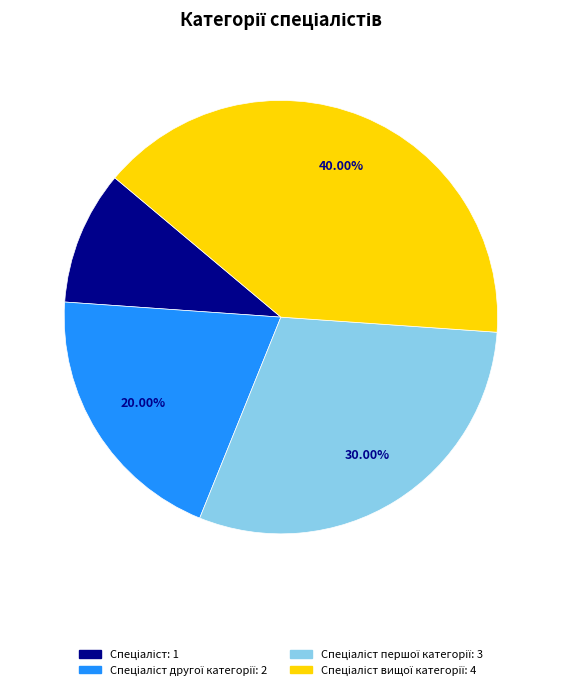

Is there a majority slice in this chart?

No